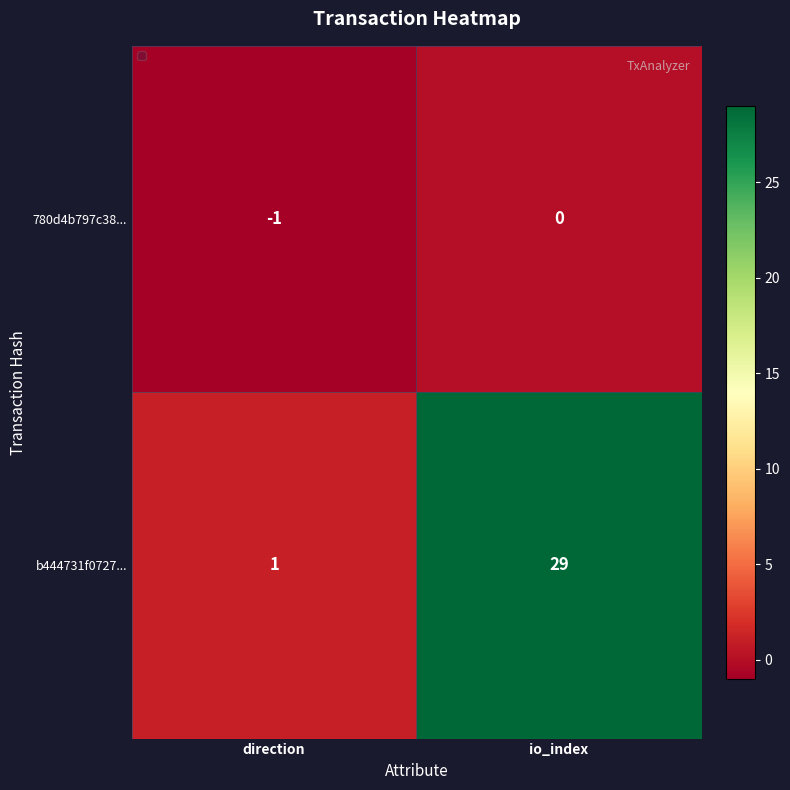

What is the difference between the maximum and minimum values in the b444731f0727... series?

28